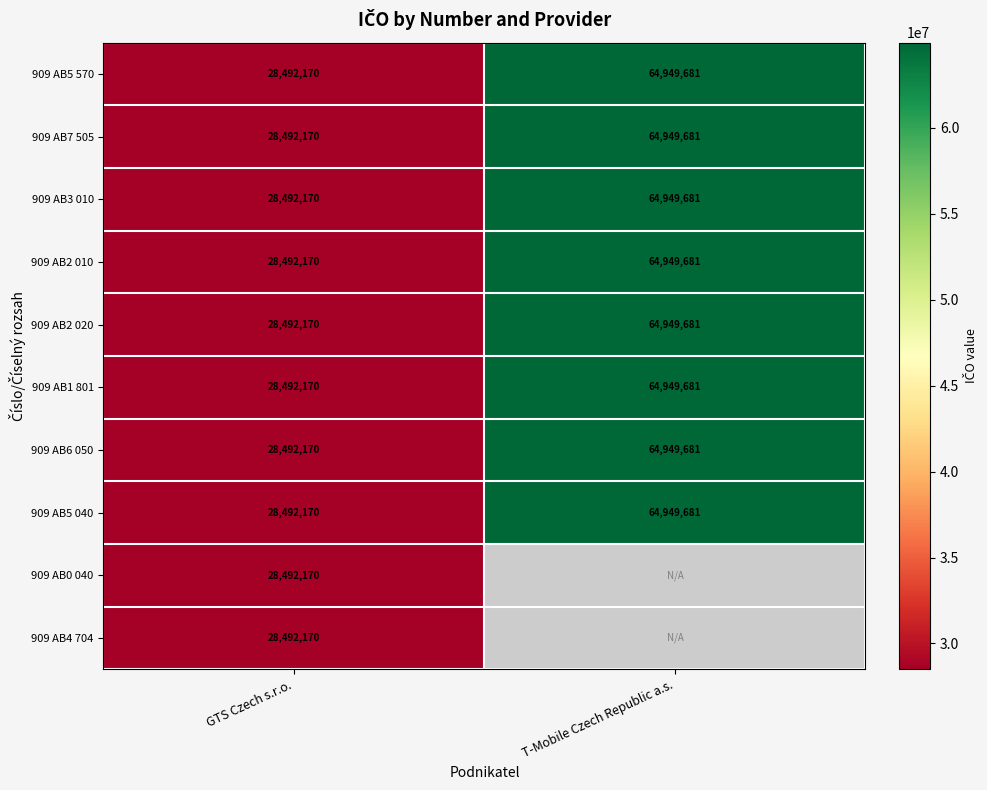

How many categories are shown in the chart?

2